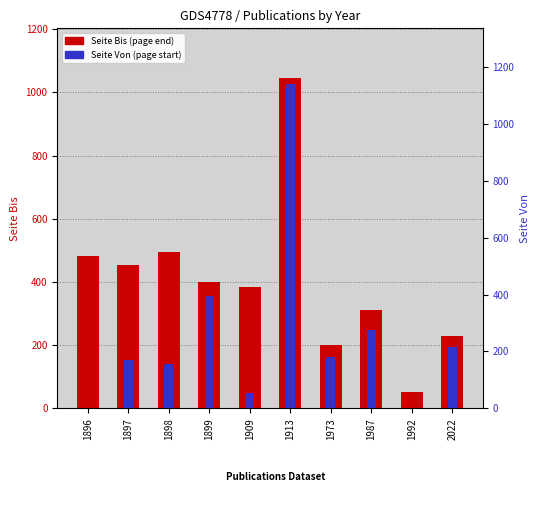

What is the total value across all series at 1896?

483